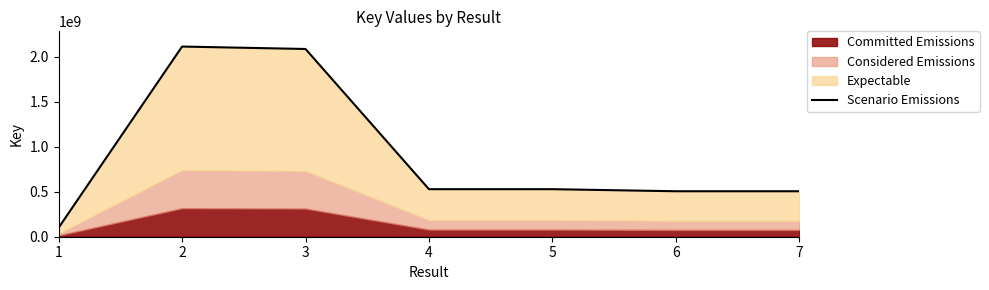

At which category does the chart reach its peak across all series?

2